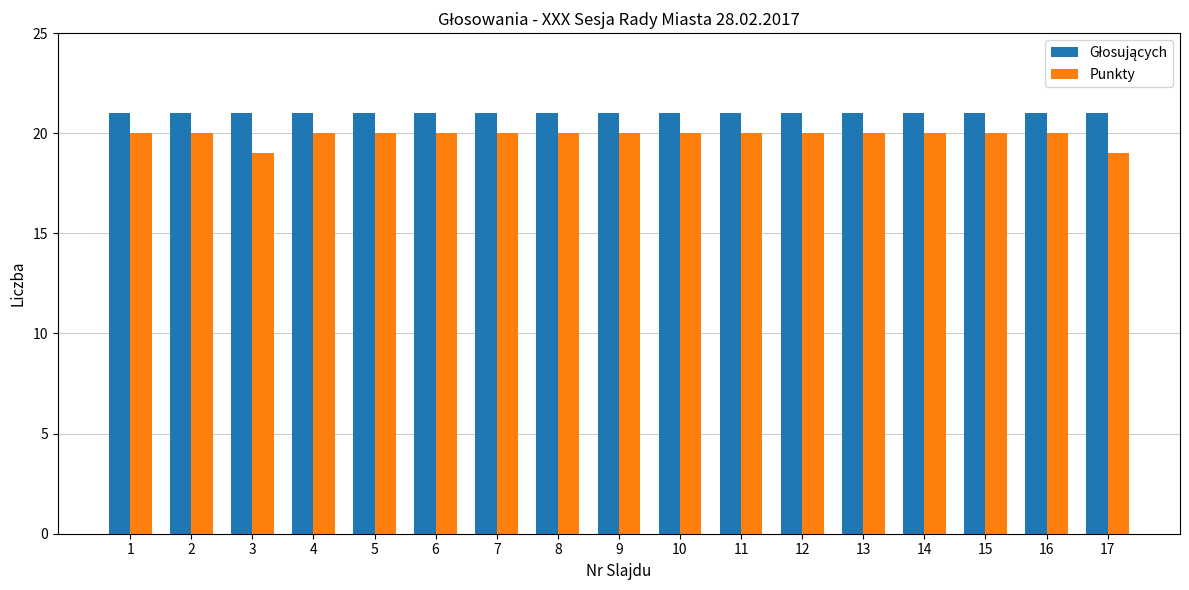

The Punkty series shows 20 at 5. True or false?

True